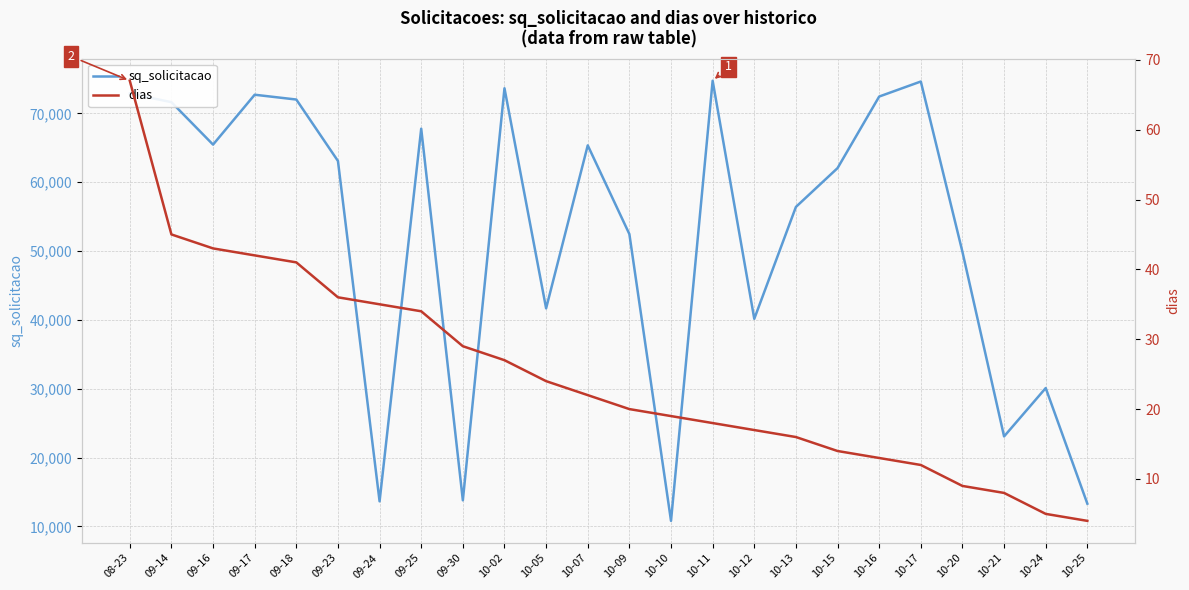

What is the approximate value of dias at 10-17, to the nearest 10?

10